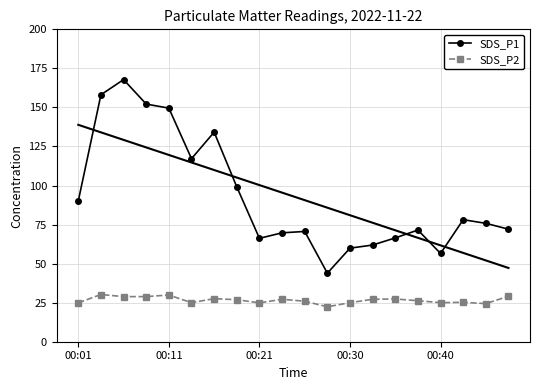

How many categories are shown in the chart?

20